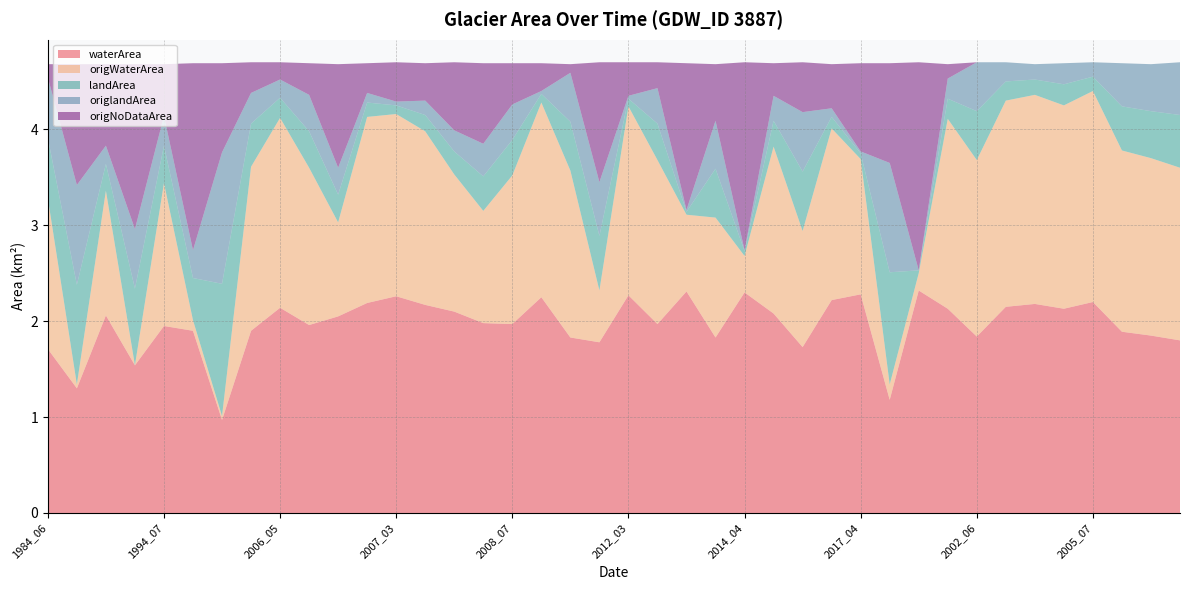

Reading left to right, extract all data points from this chart.

waterArea: 1984_06=1.7	1988_07=1.3	1993_05=2.1	1993_07=1.5	1994_07=1.9	2000_05=1.9	2000_06=1.0	2000_09=1.9	2006_05=2.1	2006_06=2.0	2006_08=2.0	2006_10=2.2	2007_03=2.3	2007_04=2.2	2007_09=2.1	2008_06=2.0	2008_07=2.0	2009_04=2.2	2009_05=1.8	2010_05=1.8	2012_03=2.3	2012_06=2.0	2013_03=2.3	2013_05=1.8	2014_04=2.3	2014_06=2.1	2016_09=1.7	2017_03=2.2	2017_04=2.3	2017_09=1.2	2018_03=2.3	2018_05=2.1	2002_06=1.8	2004_07=2.1	2005_05=2.2	2005_06=2.1	2005_07=2.2	2009_08=1.9	2011_08=1.9	2012_07=1.8
origWaterArea: 1984_06=1.6	1988_07=0.0	1993_05=1.3	1993_07=0.0	1994_07=1.5	2000_05=0.1	2000_06=0.0	2000_09=1.7	2006_05=2.0	2006_06=1.6	2006_08=1.0	2006_10=1.9	2007_03=1.9	2007_04=1.8	2007_09=1.4	2008_06=1.2	2008_07=1.6	2009_04=2.0	2009_05=1.7	2010_05=0.5	2012_03=2.0	2012_06=1.7	2013_03=0.8	2013_05=1.2	2014_04=0.4	2014_06=1.7	2016_09=1.2	2017_03=1.8	2017_04=1.4	2017_09=0.2	2018_03=0.2	2018_05=2.0	2002_06=1.8	2004_07=2.1	2005_05=2.2	2005_06=2.1	2005_07=2.2	2009_08=1.9	2011_08=1.9	2012_07=1.8
landArea: 1984_06=0.6	1988_07=1.0	1993_05=0.3	1993_07=0.8	1994_07=0.4	2000_05=0.4	2000_06=1.4	2000_09=0.5	2006_05=0.2	2006_06=0.4	2006_08=0.3	2006_10=0.1	2007_03=0.1	2007_04=0.2	2007_09=0.2	2008_06=0.4	2008_07=0.4	2009_04=0.1	2009_05=0.5	2010_05=0.6	2012_03=0.1	2012_06=0.4	2013_03=0.0	2013_05=0.5	2014_04=0.1	2014_06=0.3	2016_09=0.6	2017_03=0.1	2017_04=0.1	2017_09=1.2	2018_03=0.0	2018_05=0.2	2002_06=0.5	2004_07=0.2	2005_05=0.2	2005_06=0.2	2005_07=0.1	2009_08=0.5	2011_08=0.5	2012_07=0.6
origlandArea: 1984_06=0.6	1988_07=1.0	1993_05=0.2	1993_07=0.6	1994_07=0.3	2000_05=0.3	2000_06=1.4	2000_09=0.3	2006_05=0.2	2006_06=0.4	2006_08=0.3	2006_10=0.1	2007_03=0.0	2007_04=0.1	2007_09=0.2	2008_06=0.3	2008_07=0.4	2009_04=0.0	2009_05=0.5	2010_05=0.6	2012_03=0.0	2012_06=0.4	2013_03=0.0	2013_05=0.5	2014_04=0.0	2014_06=0.3	2016_09=0.6	2017_03=0.1	2017_04=0.0	2017_09=1.1	2018_03=0.0	2018_05=0.2	2002_06=0.5	2004_07=0.2	2005_05=0.2	2005_06=0.2	2005_07=0.1	2009_08=0.5	2011_08=0.5	2012_07=0.6
origNoDataArea: 1984_06=0.1	1988_07=1.3	1993_05=0.8	1993_07=1.7	1994_07=0.5	2000_05=1.9	2000_06=0.9	2000_09=0.3	2006_05=0.2	2006_06=0.3	2006_08=1.1	2006_10=0.3	2007_03=0.4	2007_04=0.4	2007_09=0.7	2008_06=0.8	2008_07=0.4	2009_04=0.3	2009_05=0.1	2010_05=1.2	2012_03=0.3	2012_06=0.3	2013_03=1.5	2013_05=0.6	2014_04=2.0	2014_06=0.3	2016_09=0.5	2017_03=0.5	2017_04=0.9	2017_09=1.0	2018_03=2.2	2018_05=0.1	2002_06=0.0	2004_07=0.0	2005_05=0.0	2005_06=0.0	2005_07=0.0	2009_08=0.0	2011_08=0.0	2012_07=0.0